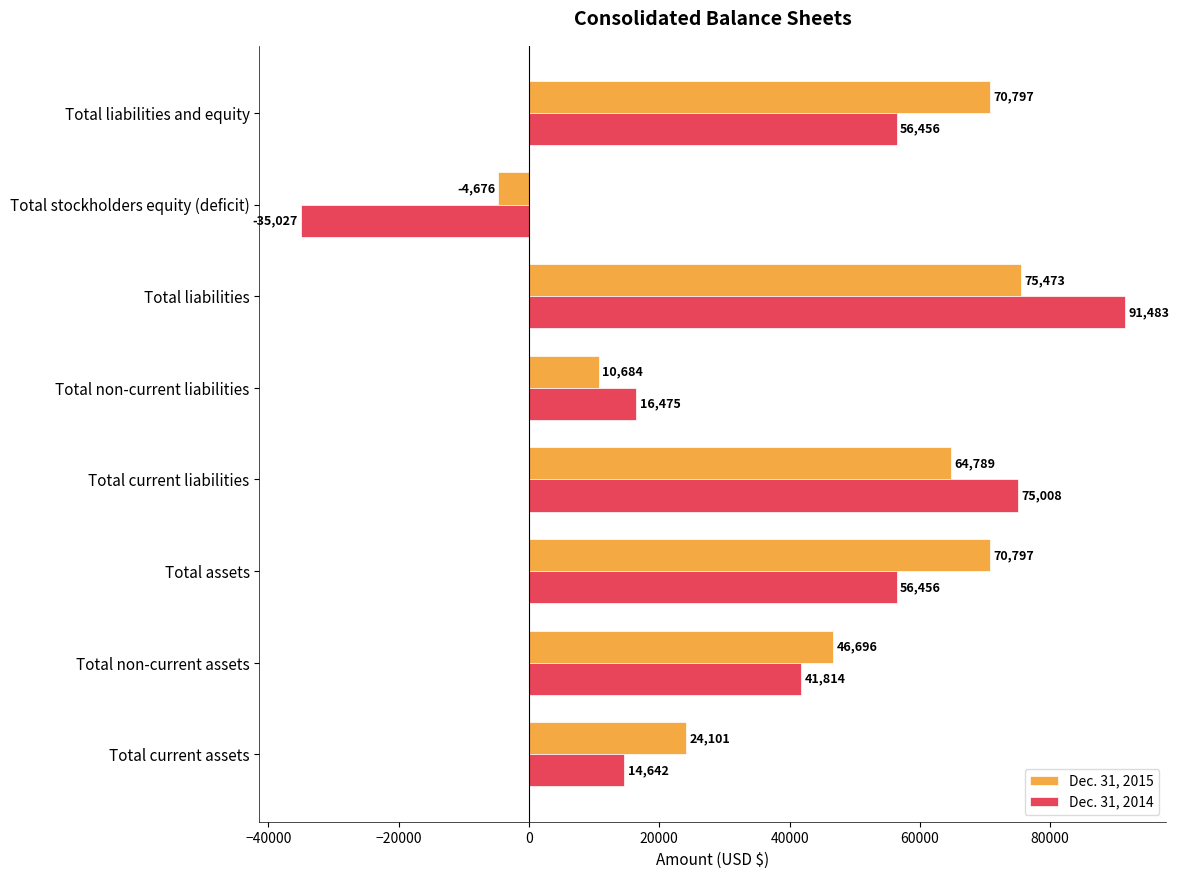

Which series changed the most between Total current assets and Total stockholders equity (deficit)?

Dec. 31, 2014